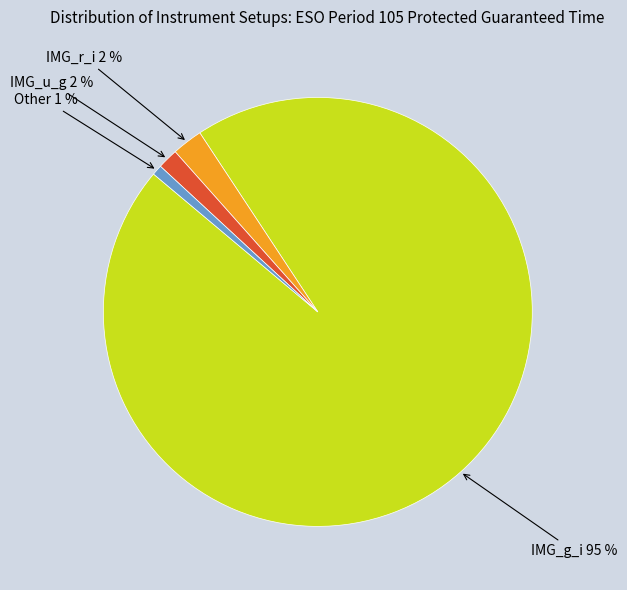

To the nearest percent, what is the average slice percentage?

25%